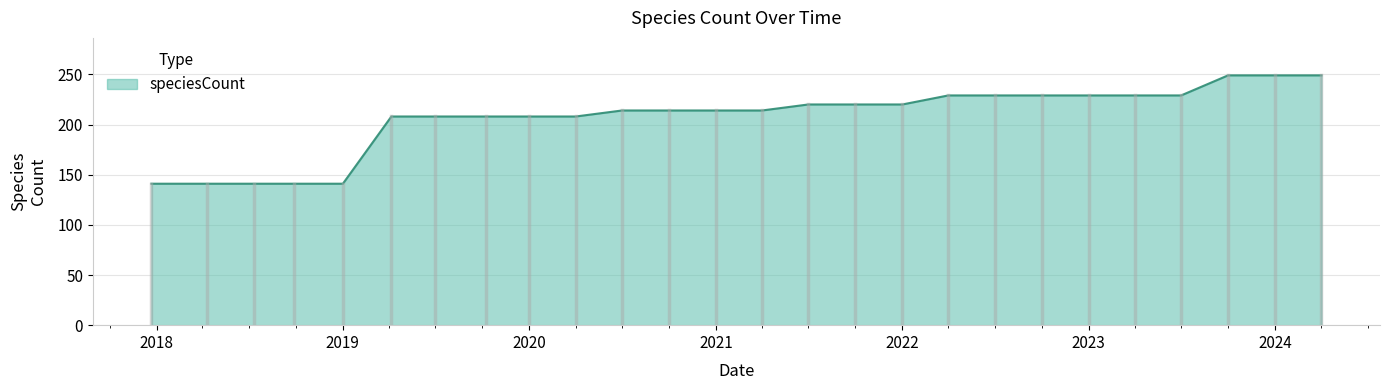

What is the maximum value shown in the chart?

249